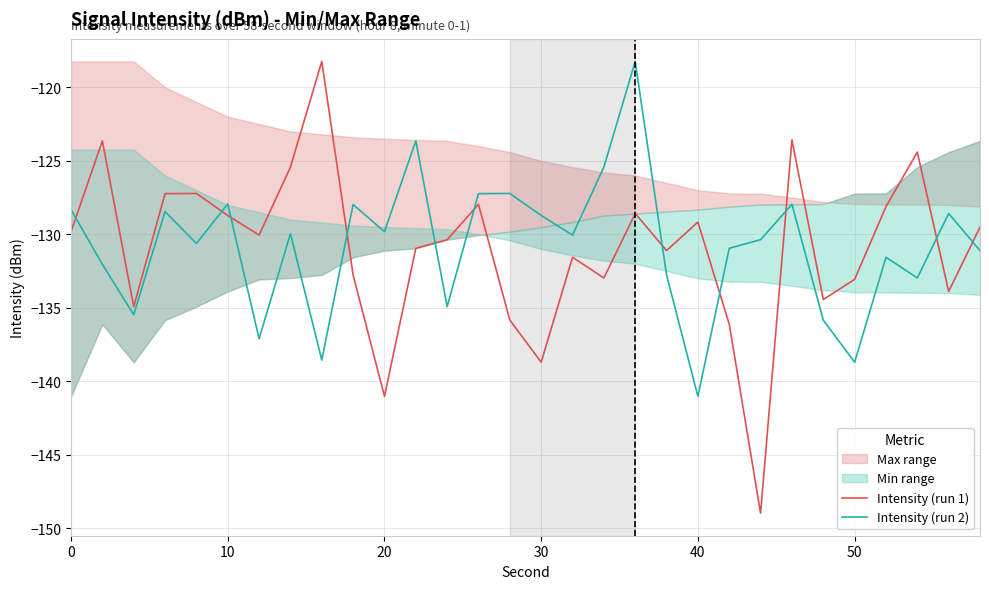

True or false: Intensity (run 2) and Intensity (run 1) cross at least once.

True